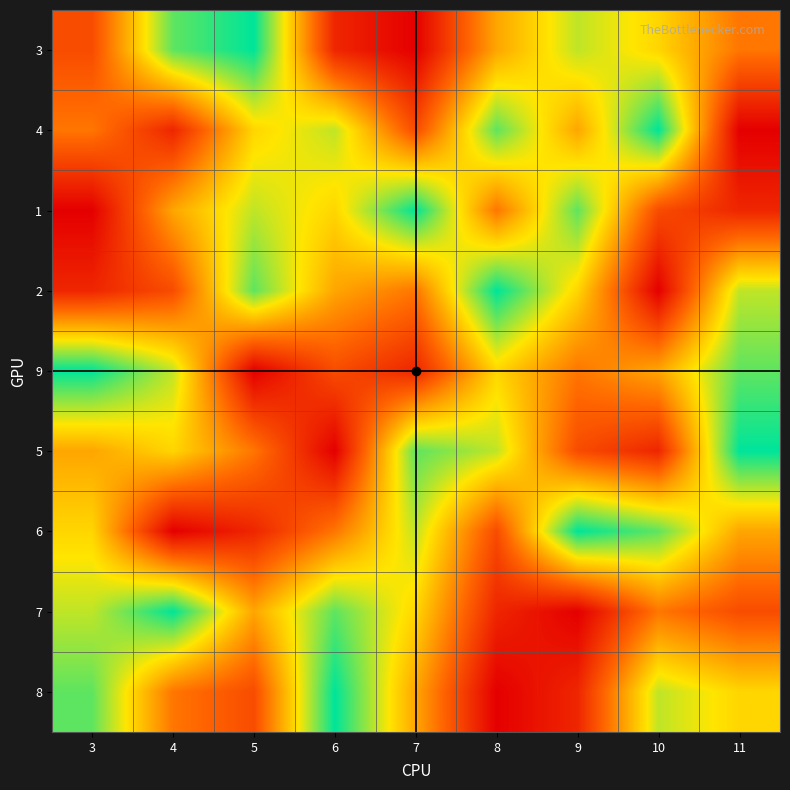

Which category has the lowest value across all series?

7